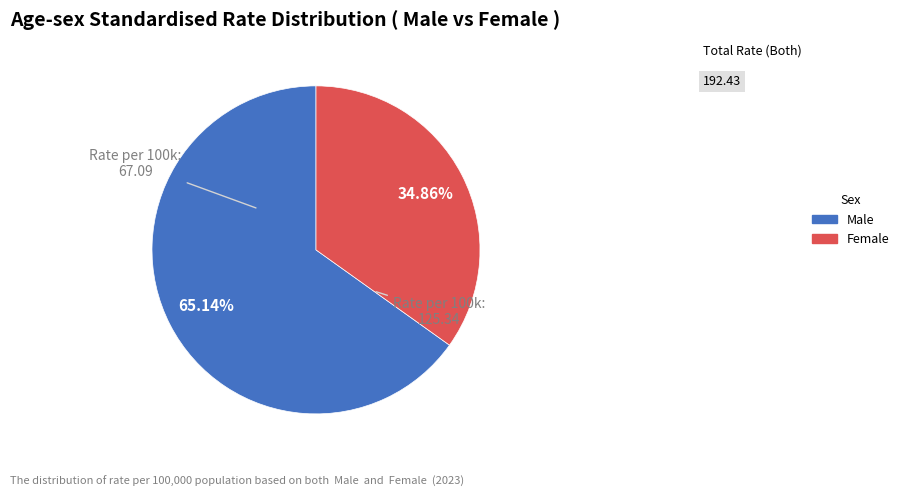

Rank the categories by value from lowest to highest.

Female, Male